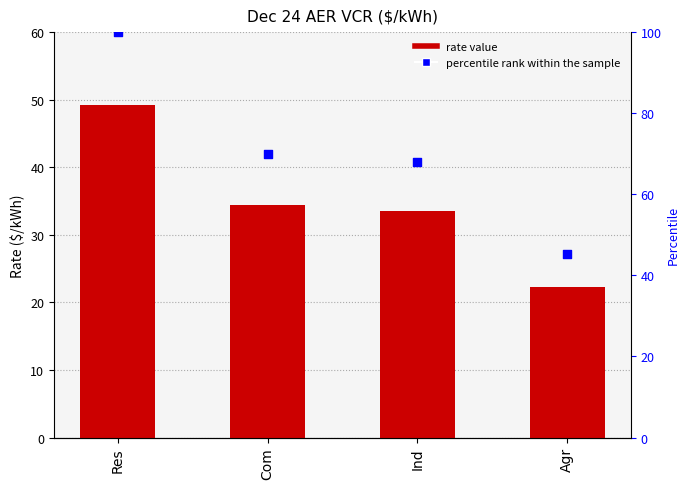

Is the value of percentile rank within the sample at Com greater than the value of Rate ($/kWh) at Res?

Yes